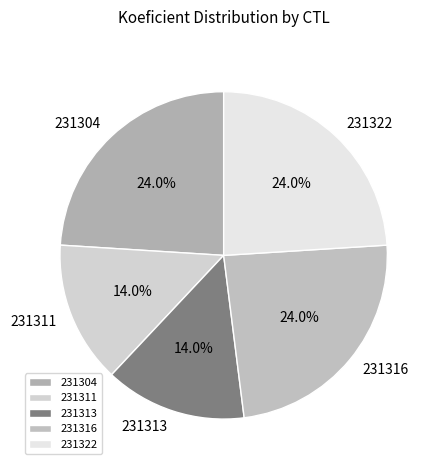

How many segments does this pie chart have?

5